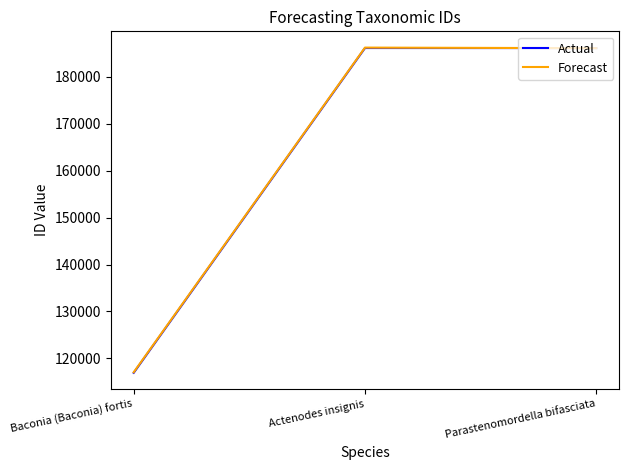

True or false: Actual has a value of 256390 at Actenodes insignis.

False